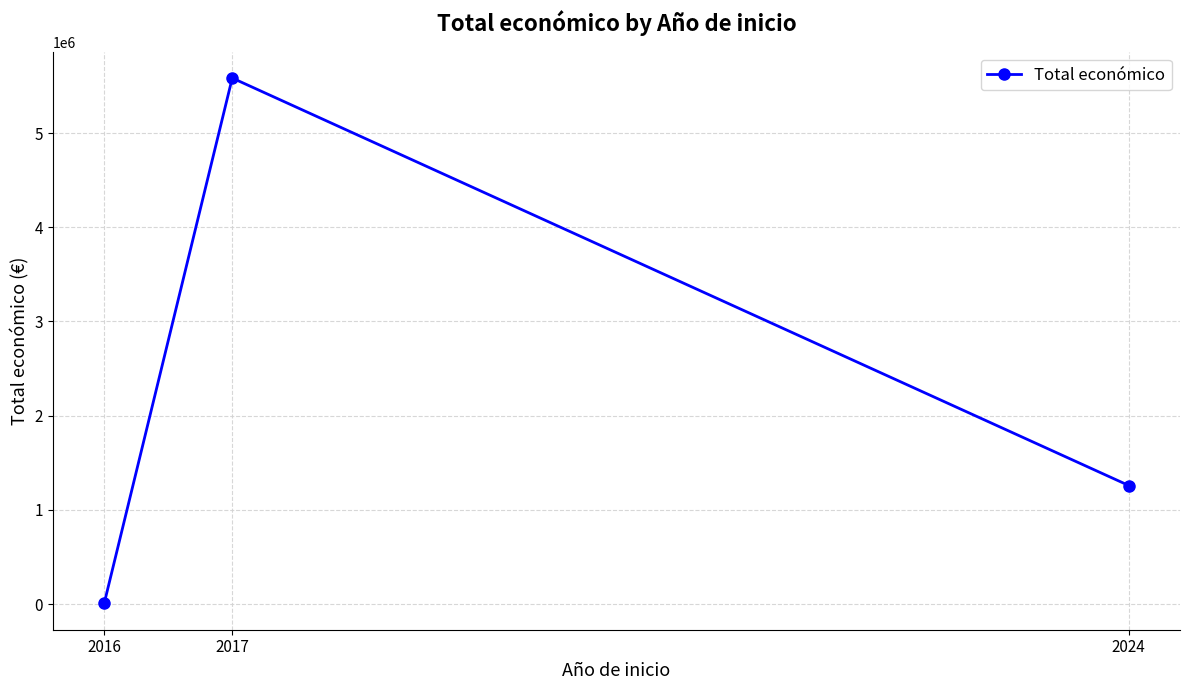

What is the difference between the maximum and minimum values?

5578402